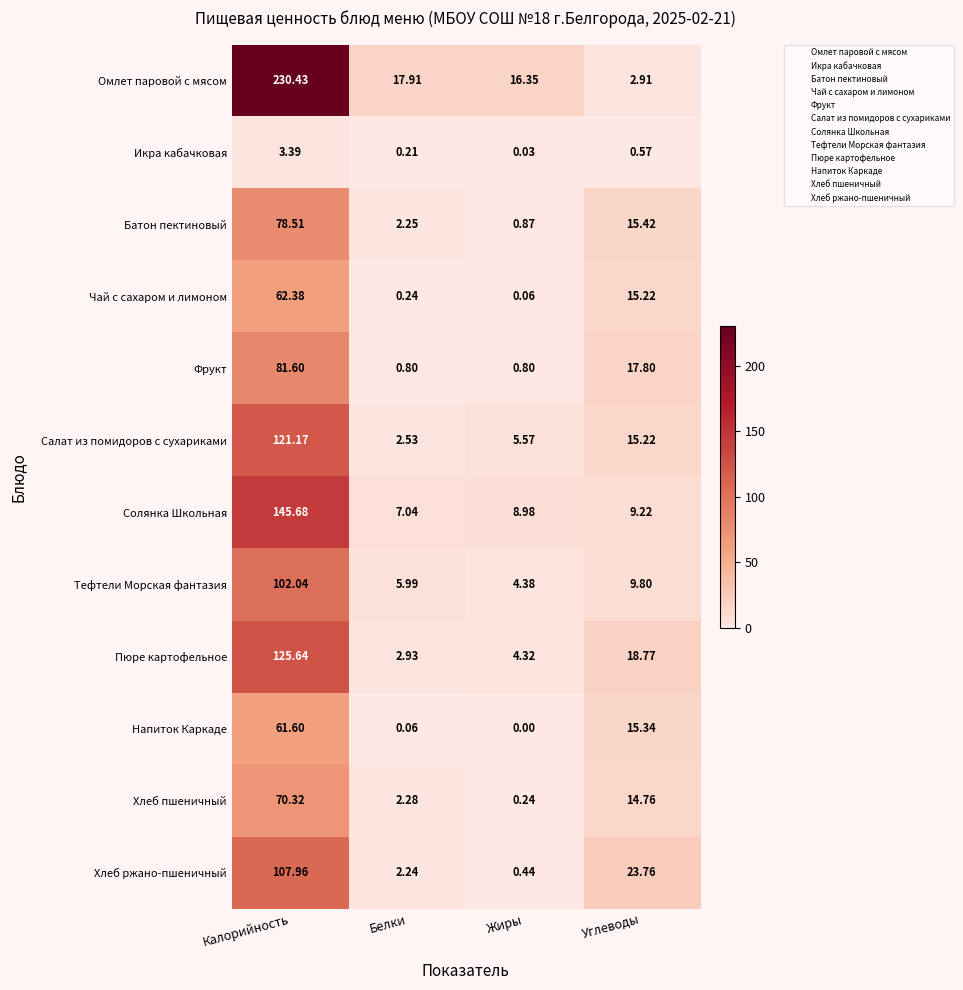

At how many categories does at least one series exceed 193?

1